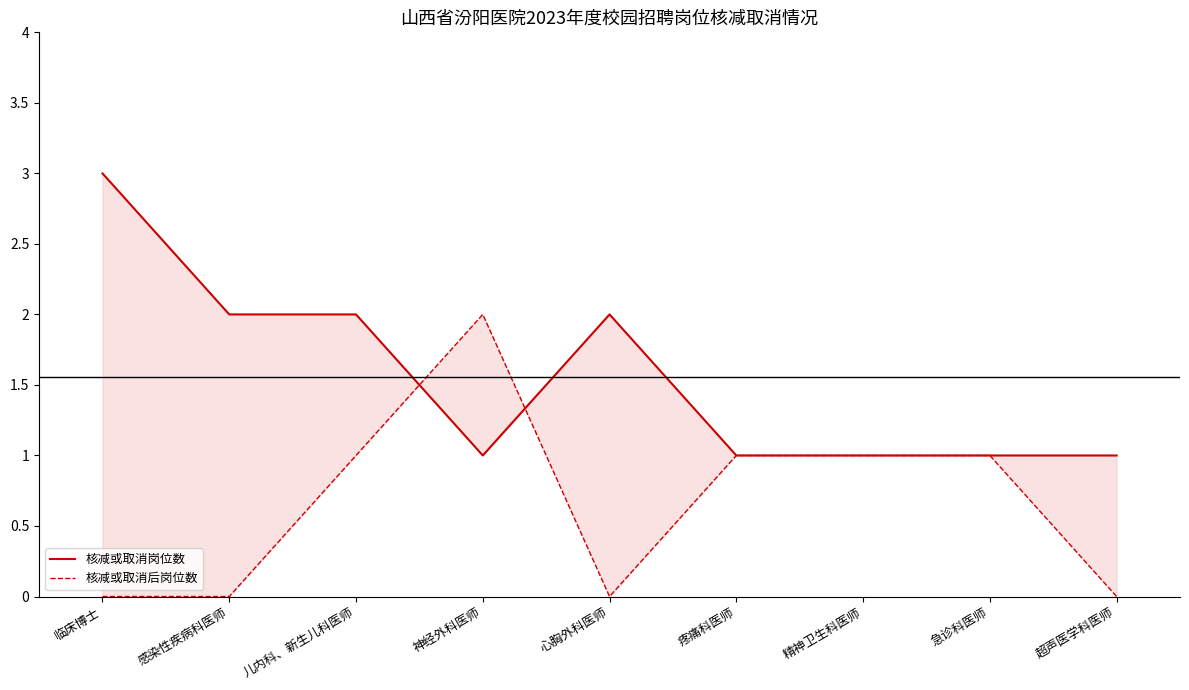

At which category does 核减或取消岗位数 reach its first local valley?

神经外科医师